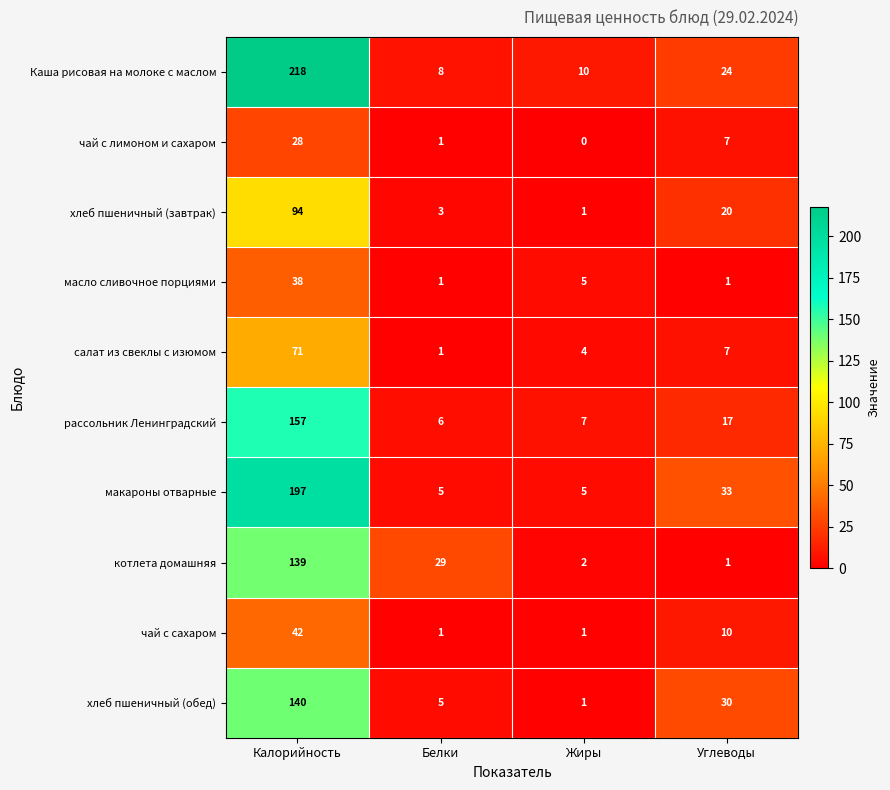

What is the sum of the хлеб пшеничный (обед) values at Калорийность and Жиры?

141